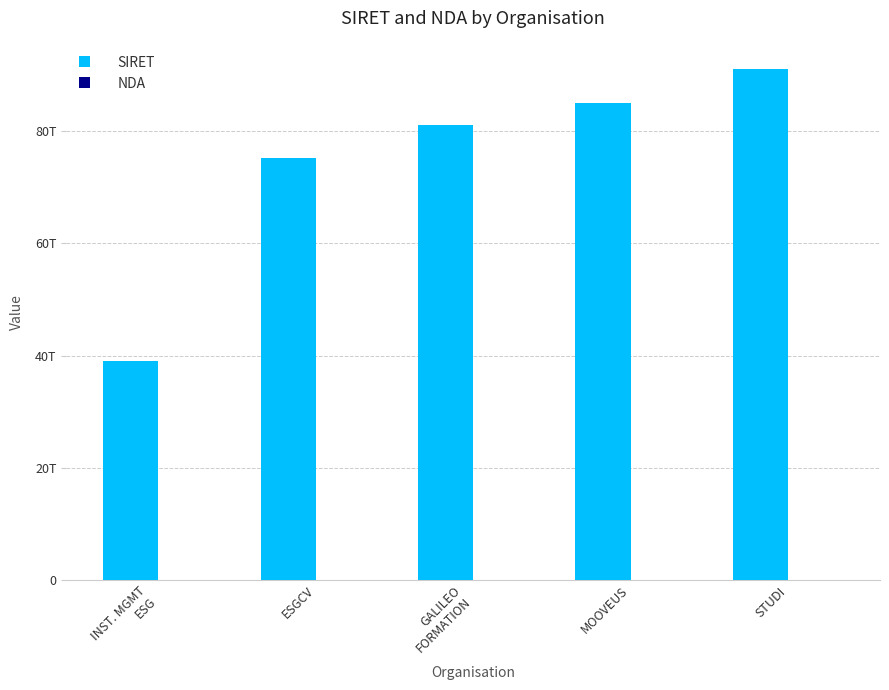

True or false: SIRET has a value of 39039183700031 at INST. MGMT
ESG.

True